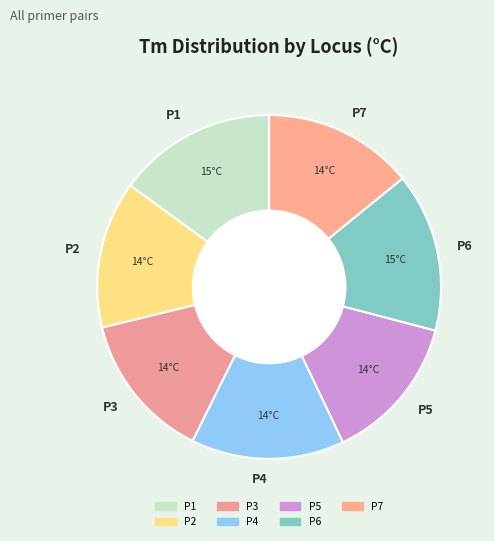

Is the sum of P2 and P6 greater than half?

No